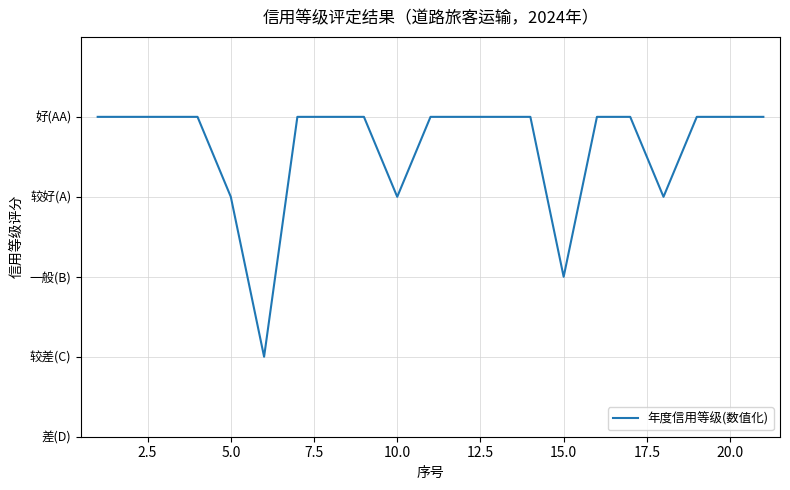

What is the smallest value displayed?

2